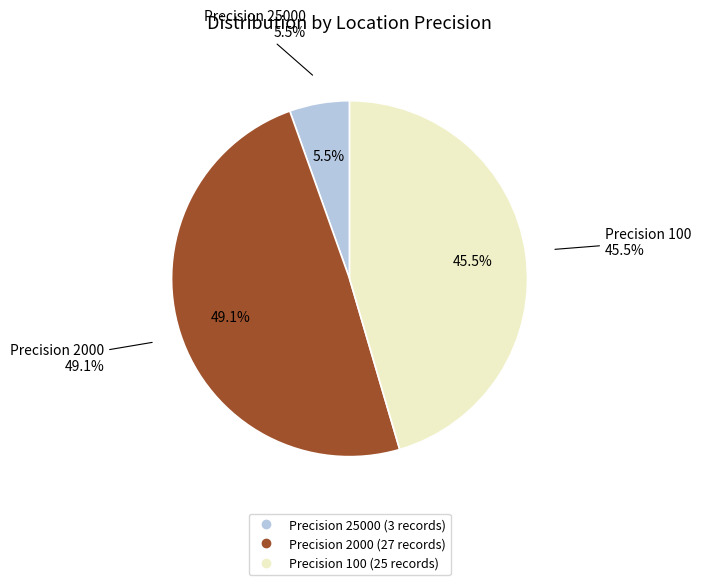

To the nearest percent, what portion does 100 represent?

45%